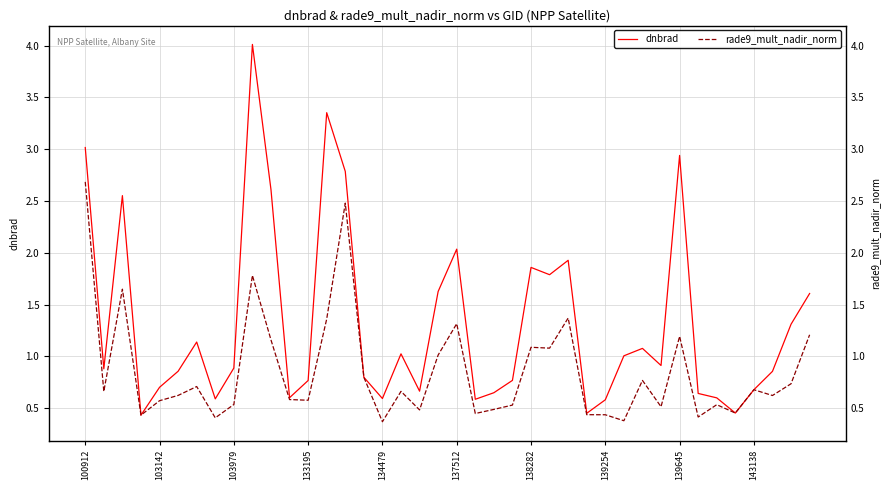

Is the value of rade9_mult_nadir_norm at 139254 greater than the value of dnbrad at 18?

No